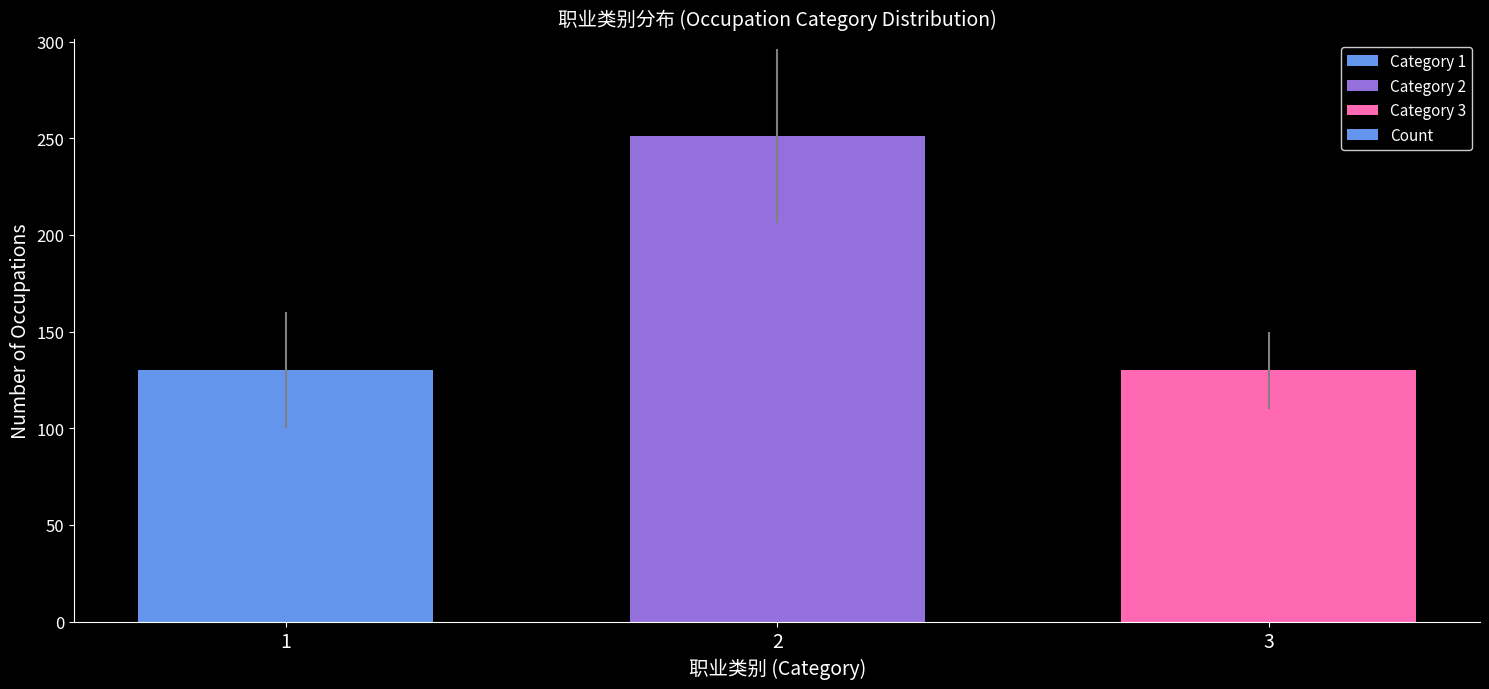

What is the value of the 2nd bar from the left?

251